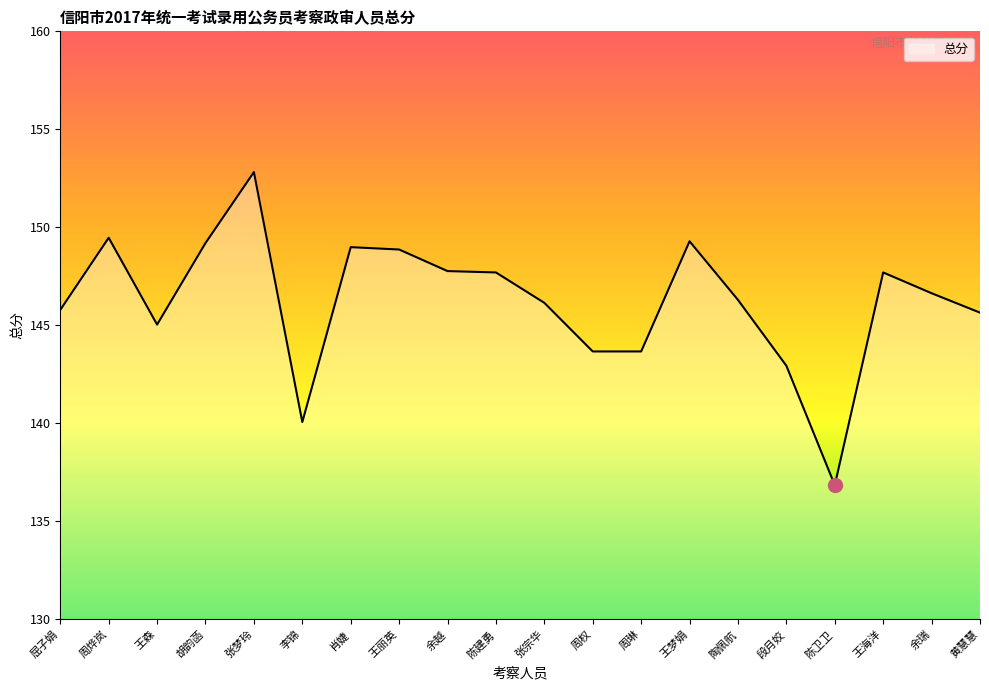

Where does the data first go above 146?

周烨岚